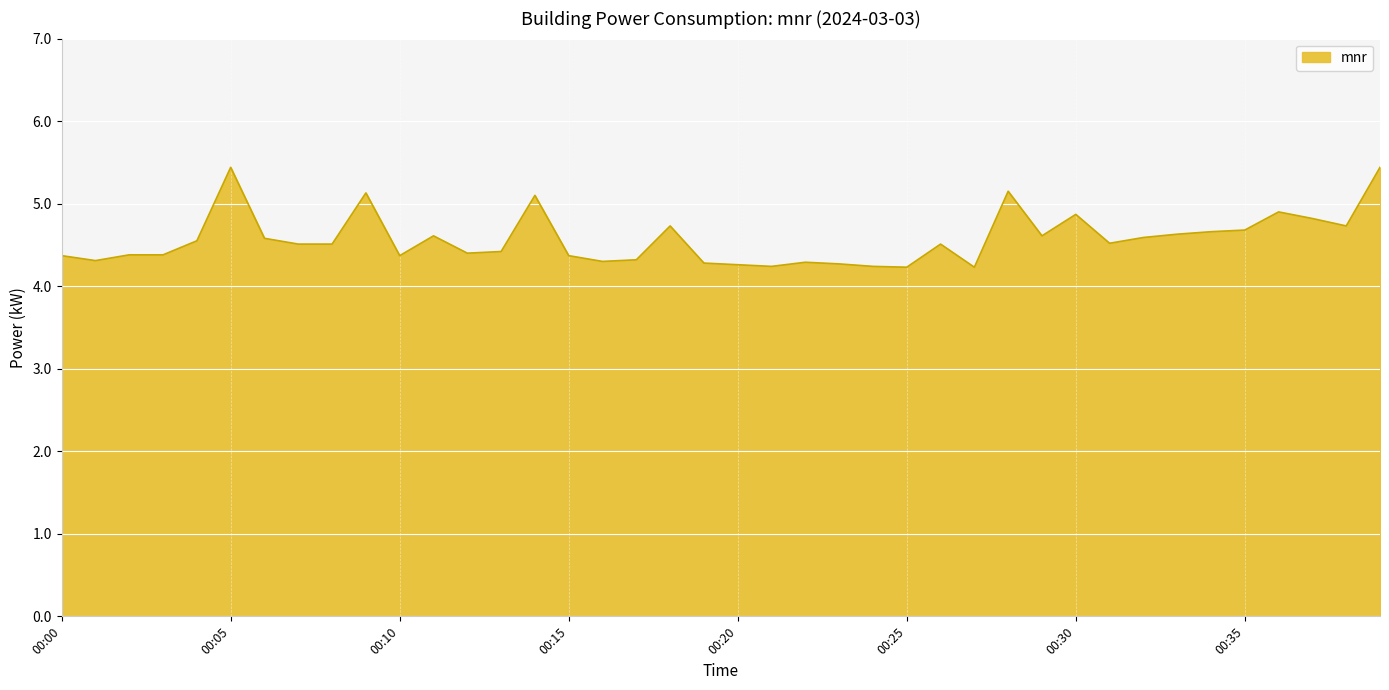

What is the greatest value displayed?

5.4